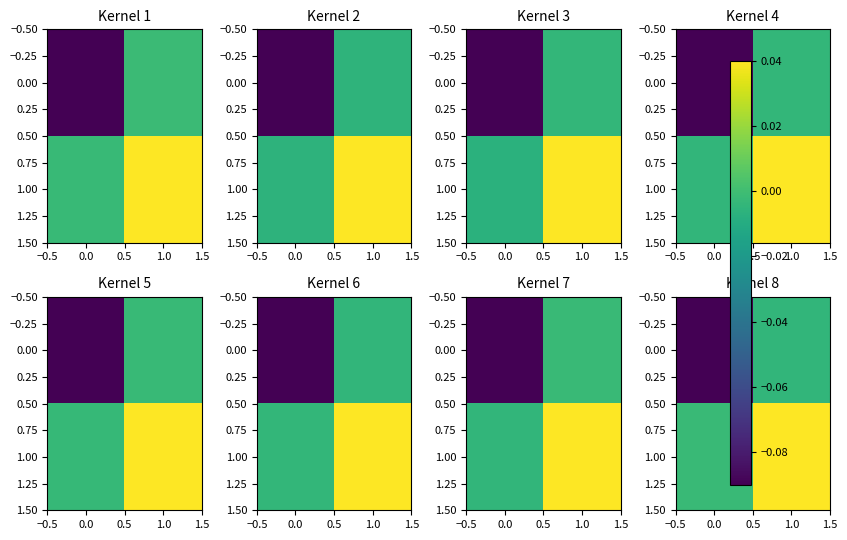

At how many categories does at least one series exceed 0?

1